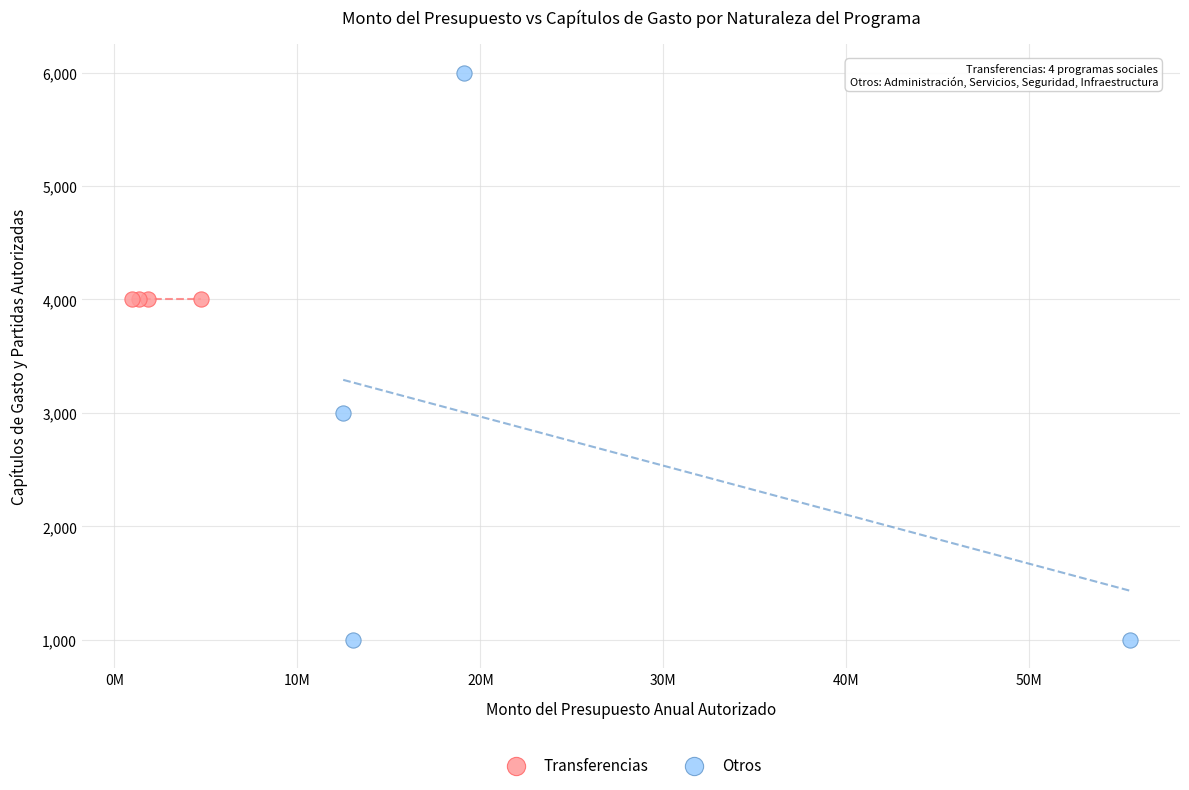

Which series contains the highest Y value?

Otros